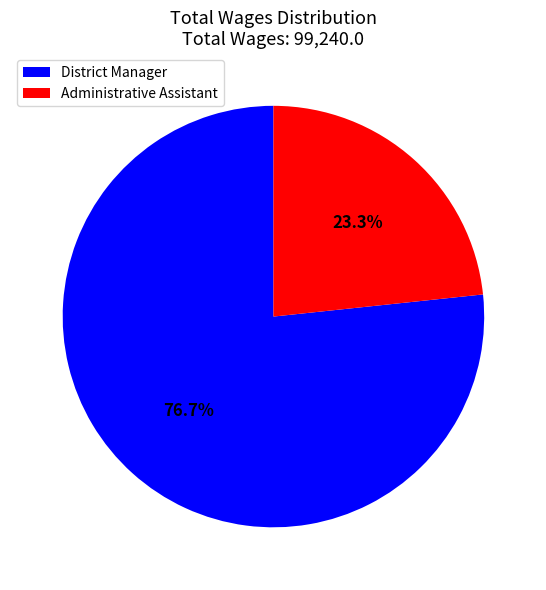

Combined, what portion of the pie is District Manager and Administrative Assistant?

100.0%